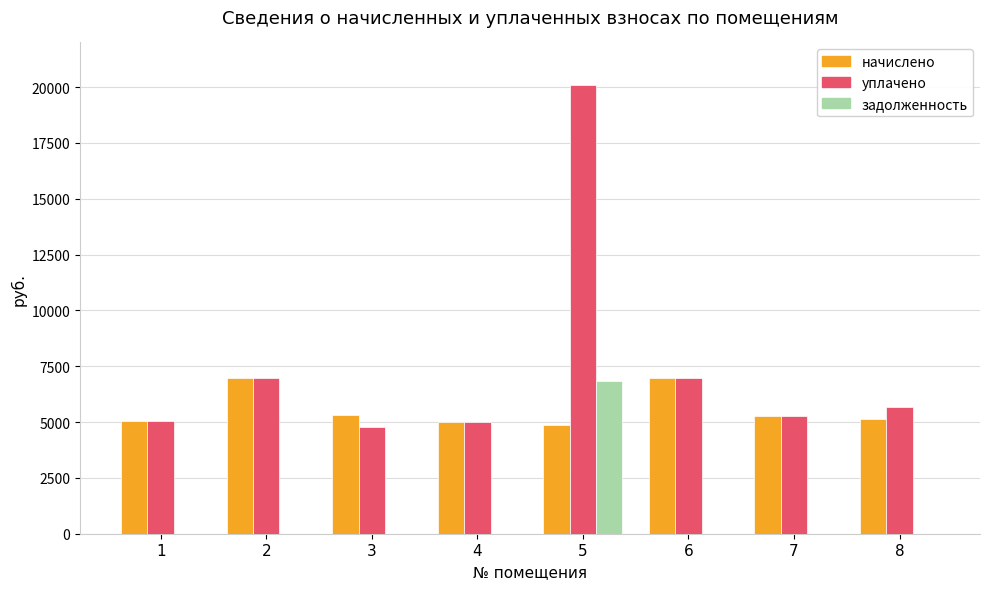

The value of задолженность at 1 is -3970.3. True or false?

False